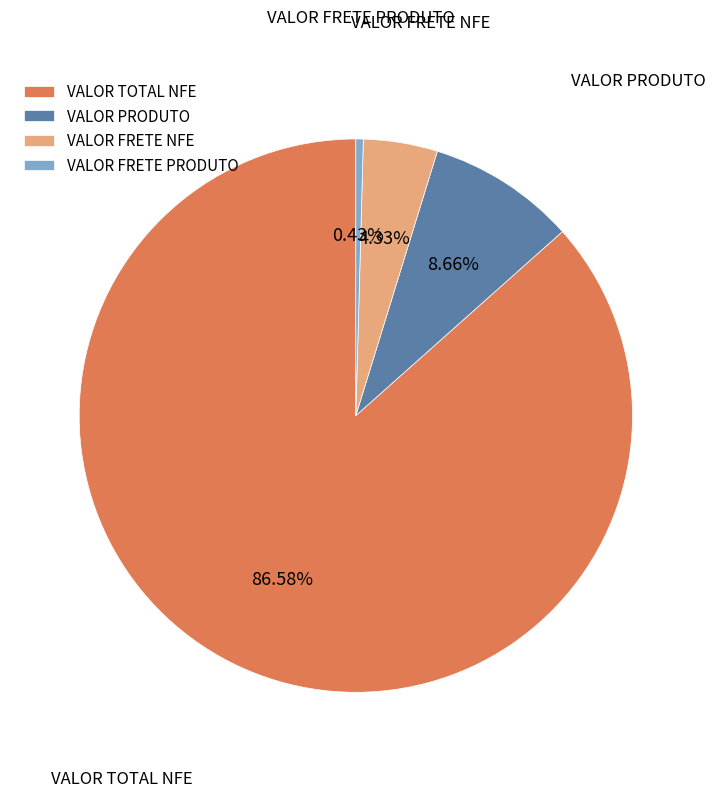

Which has a higher value, VALOR PRODUTO or VALOR FRETE PRODUTO?

VALOR PRODUTO